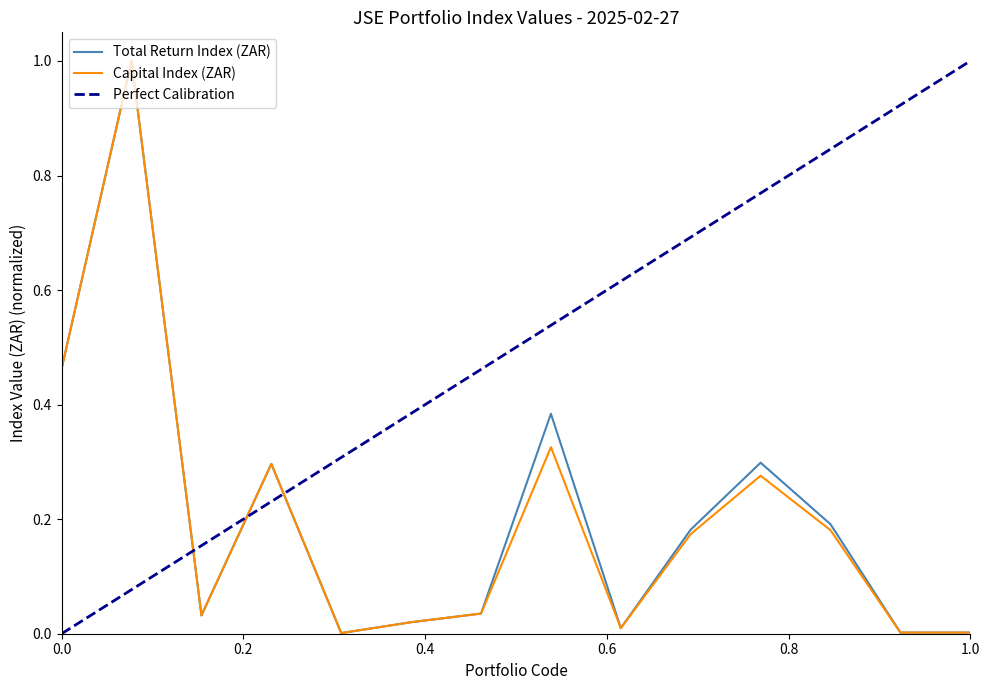

What is the highest value of the Total Return Index (ZAR) series?

1.0